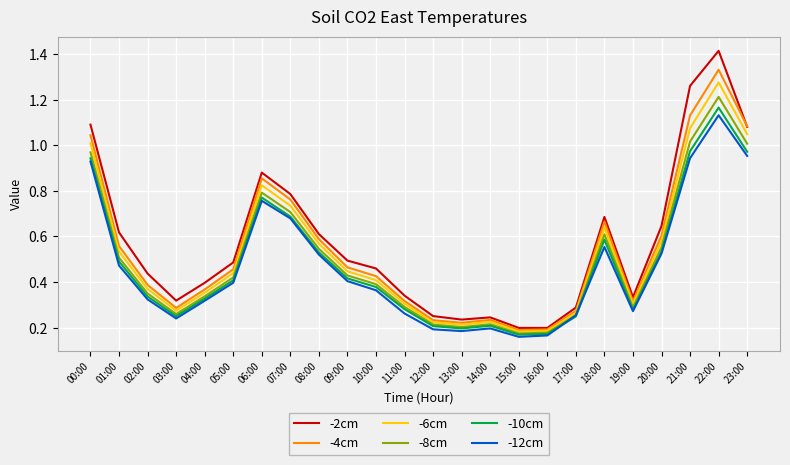

Which series has the largest range (max minus min)?

-2cm